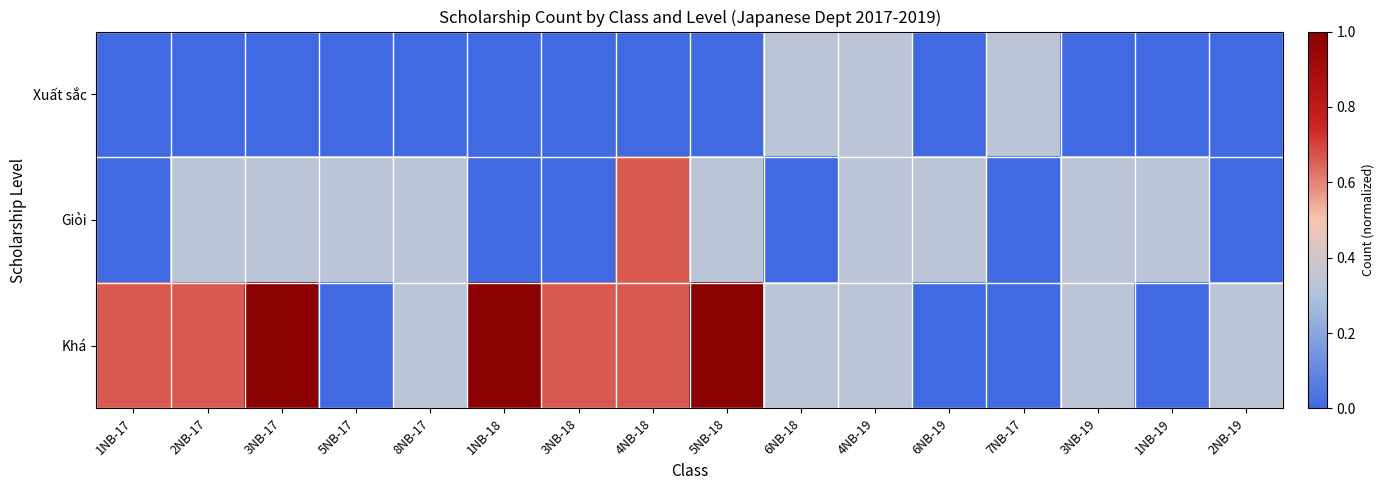

At how many categories does at least one series exceed 0?

16